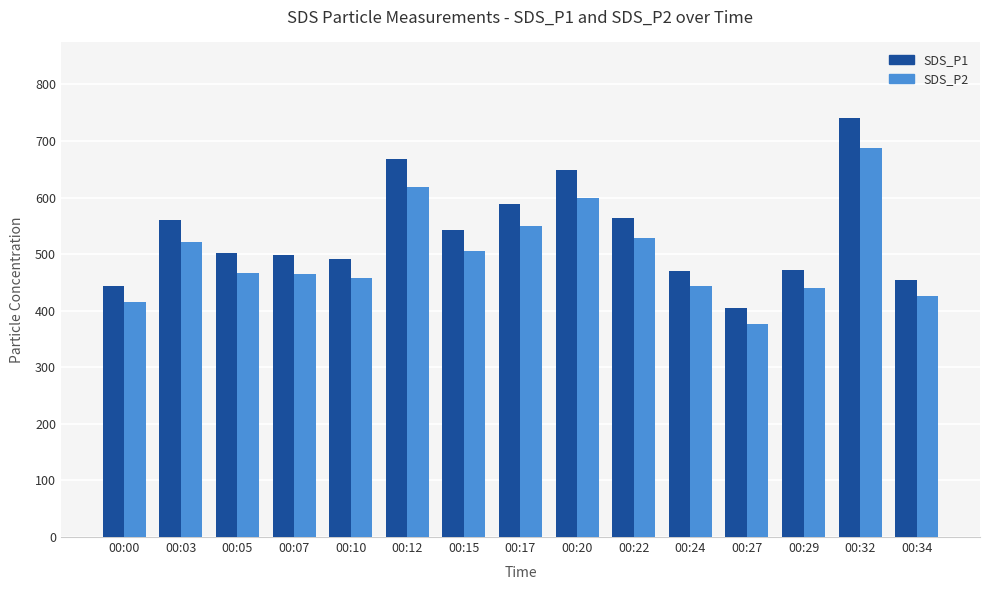

List the series in order of their overall mean, highest first.

SDS_P1, SDS_P2